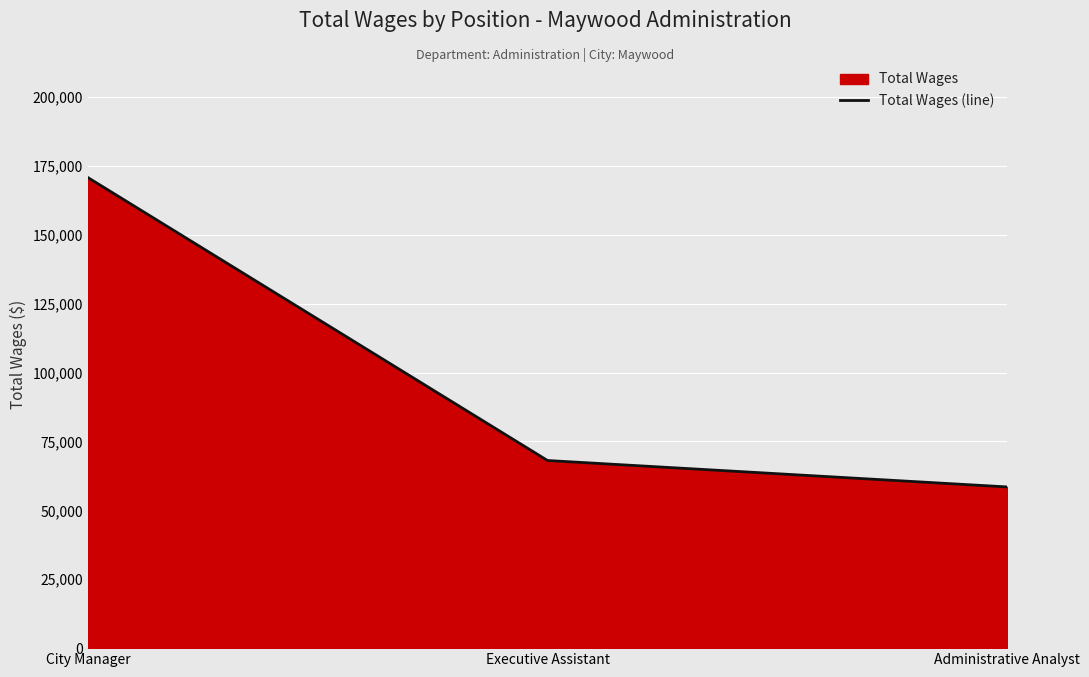

Which label corresponds to the smallest value in the chart?

Administrative Analyst